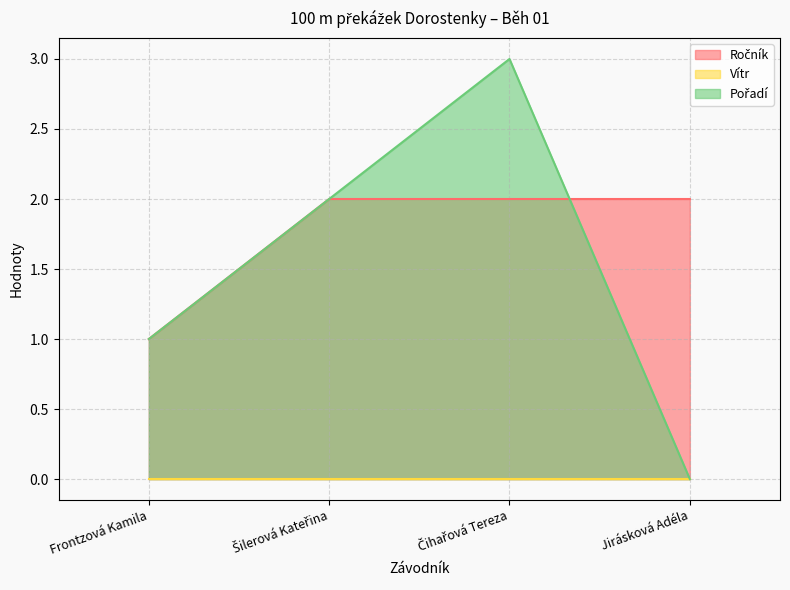

What position from the left is Čihařová Tereza?

3